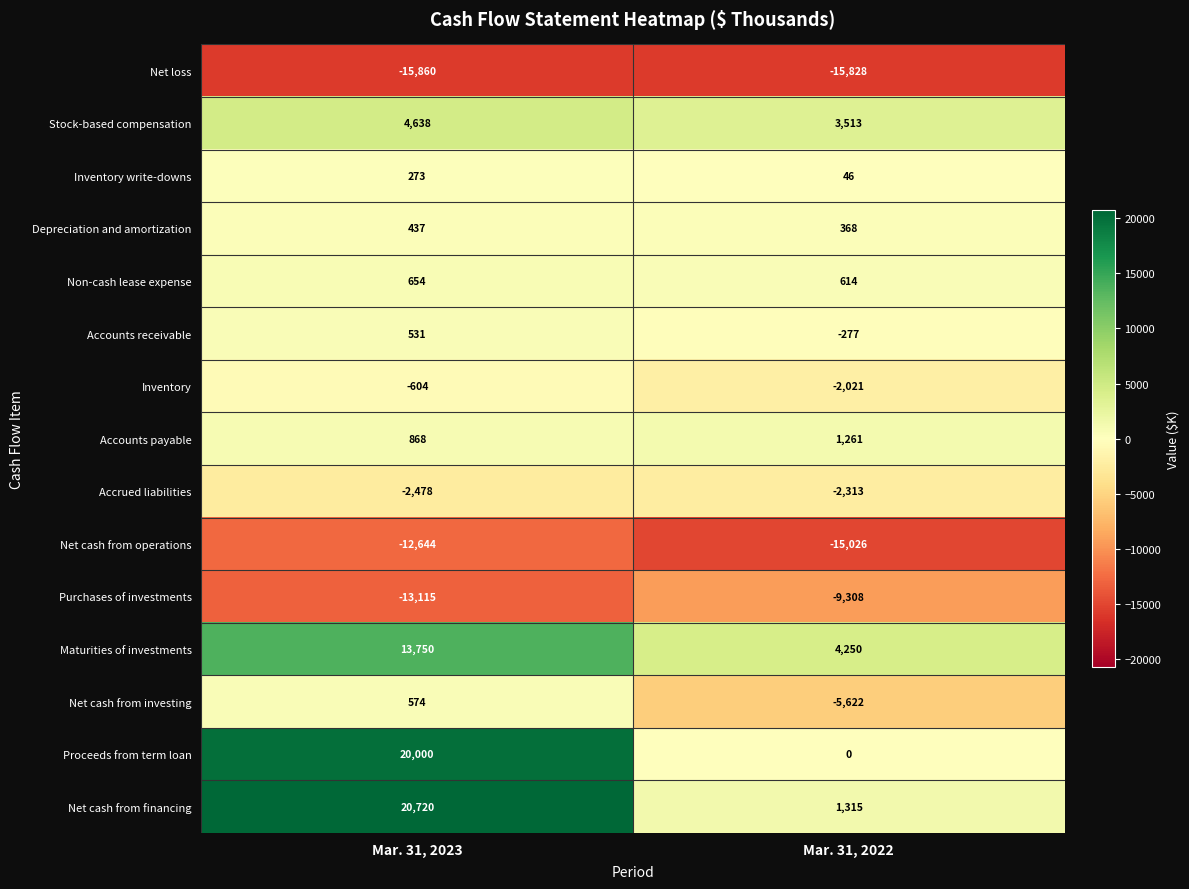

Is it true that Accounts receivable equals -78 at Mar. 31, 2022?

False